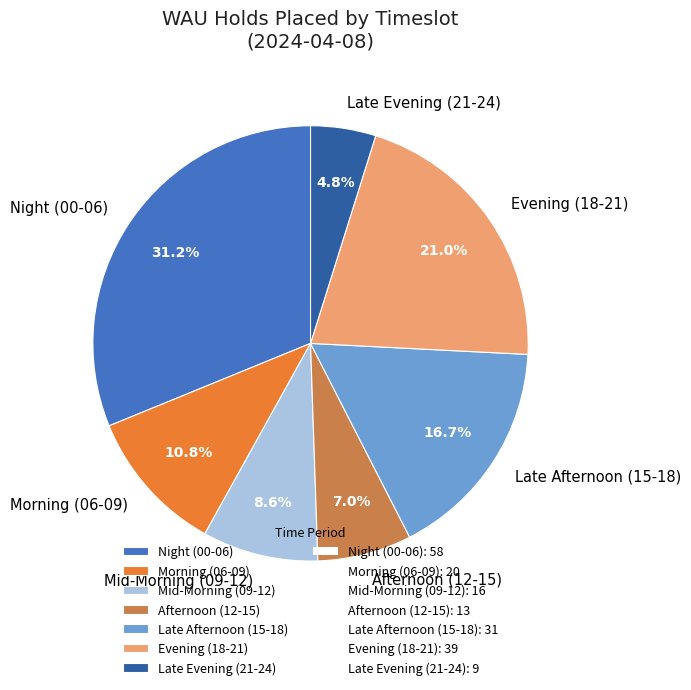

Approximately how many times larger is the value at Night (00-06) compared to Afternoon (12-15)?

4.5